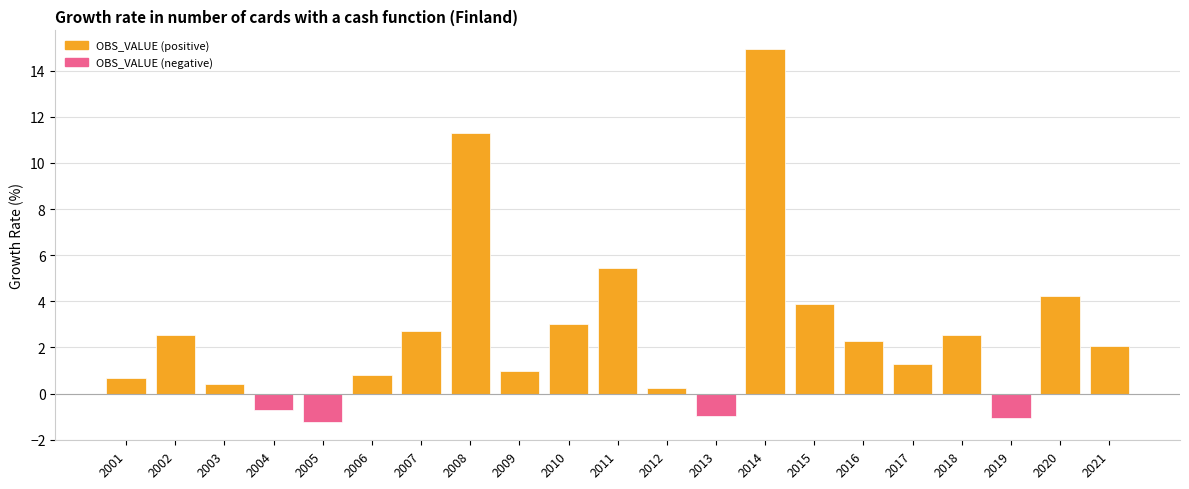

What is the difference between the maximum and minimum values?

16.2